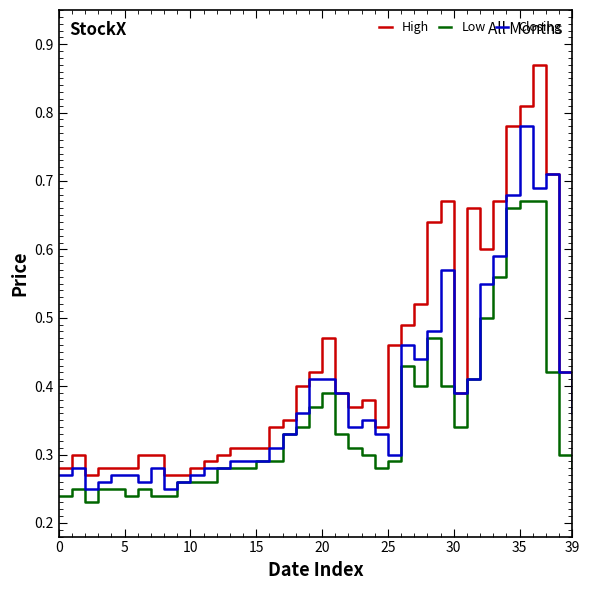

Which series has the widest spread of values?

High